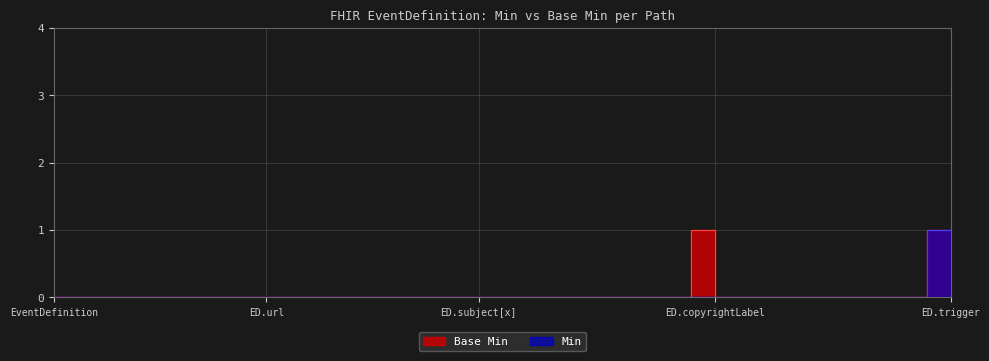

Reading left to right, transcribe all the data shown in this chart.

Base Min: 0	0	0	0	0	0	0	0	0	0	0	0	0	0	0	0	0	0	0	0	0	0	0	0	0	0	0	0	1	0	0	0	0	0	0	0	0	0	1
Min: 0	0	0	0	0	0	0	0	0	0	0	0	0	0	0	0	0	0	0	0	0	0	0	0	0	0	0	0	0	0	0	0	0	0	0	0	0	0	1